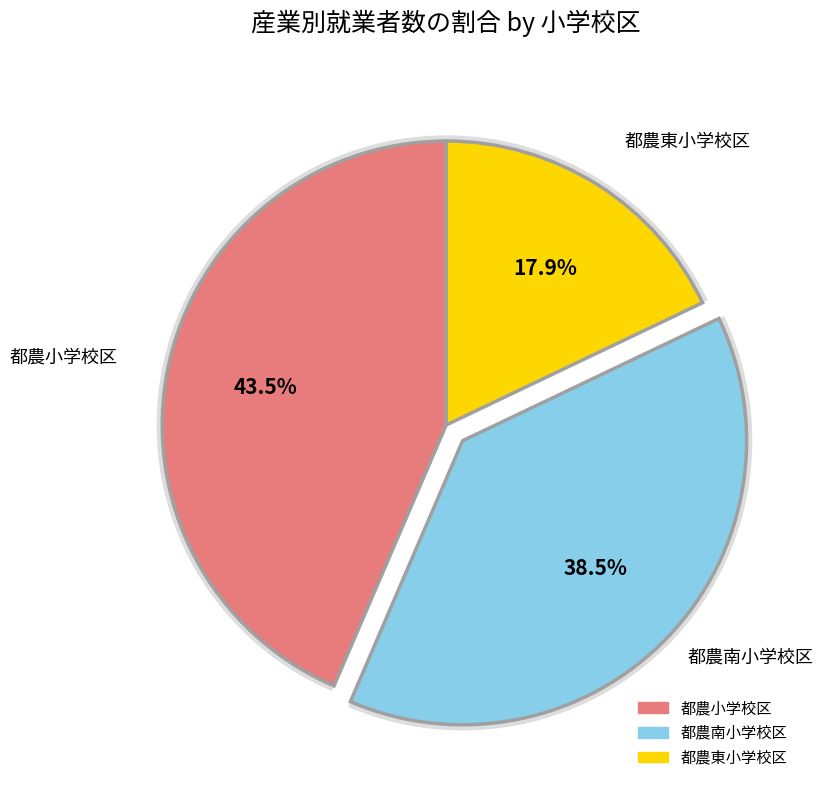

Which category has the biggest portion of the pie?

都農小学校区